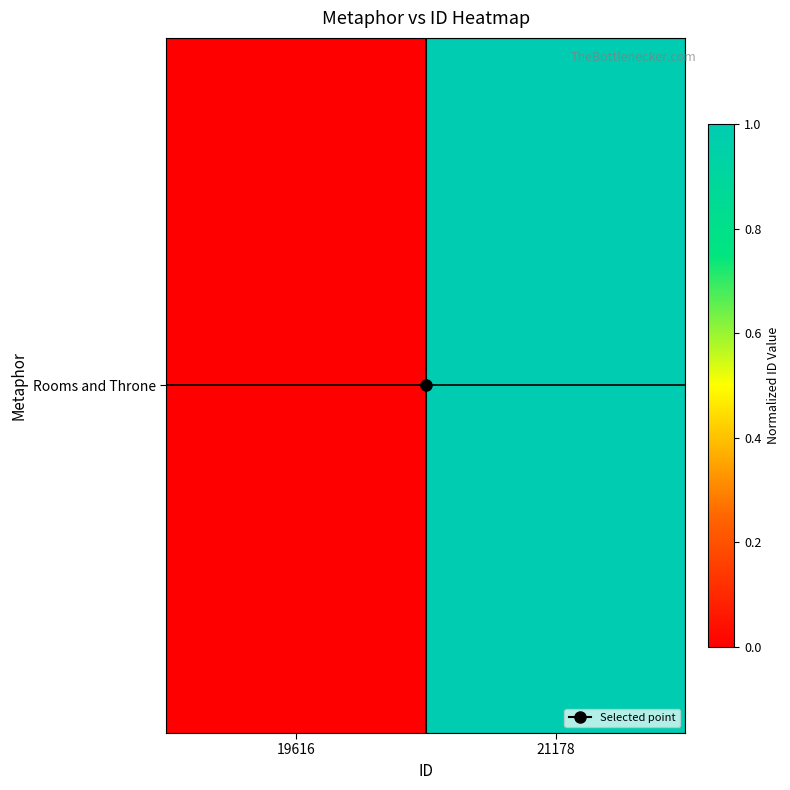

Reading right to left, transcribe all the data shown in this chart.

1.0	0.0